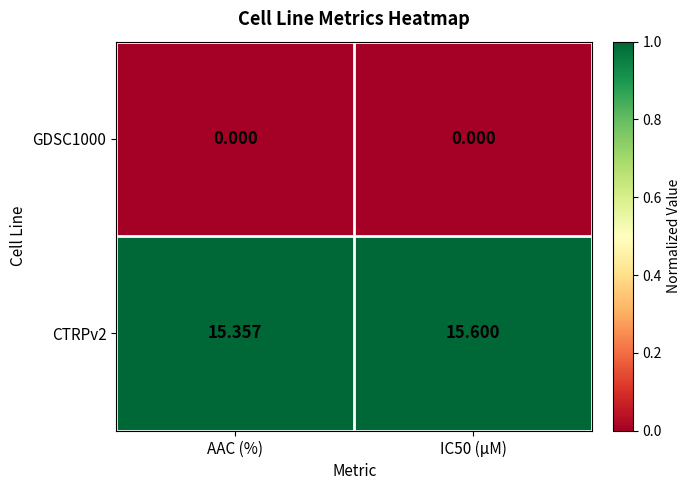

Count the number of data series in this chart.

2